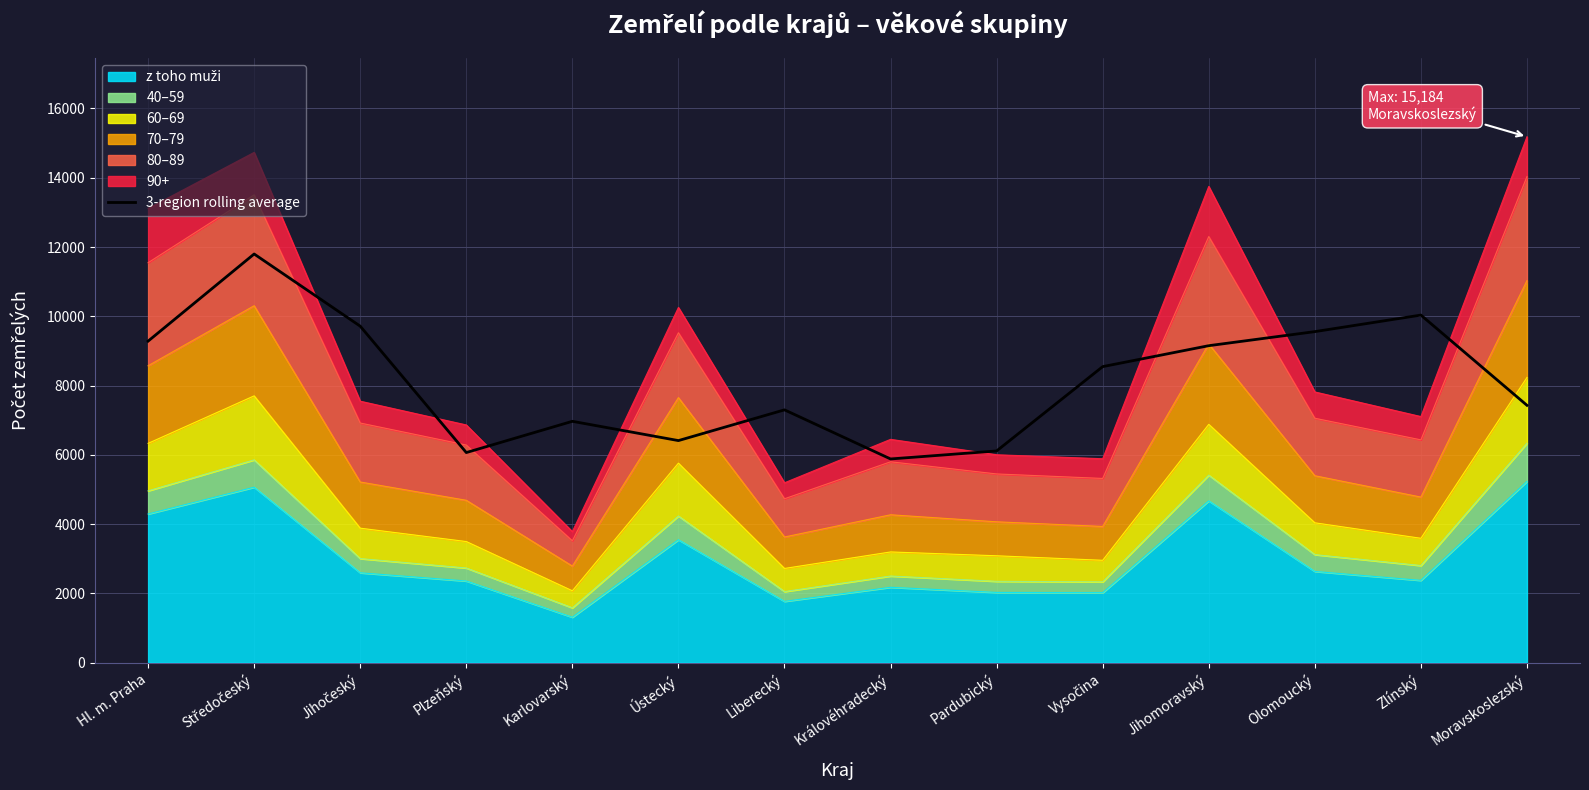

What is the ratio of the value at Plzeňský to the value at Liberecký?

0.8